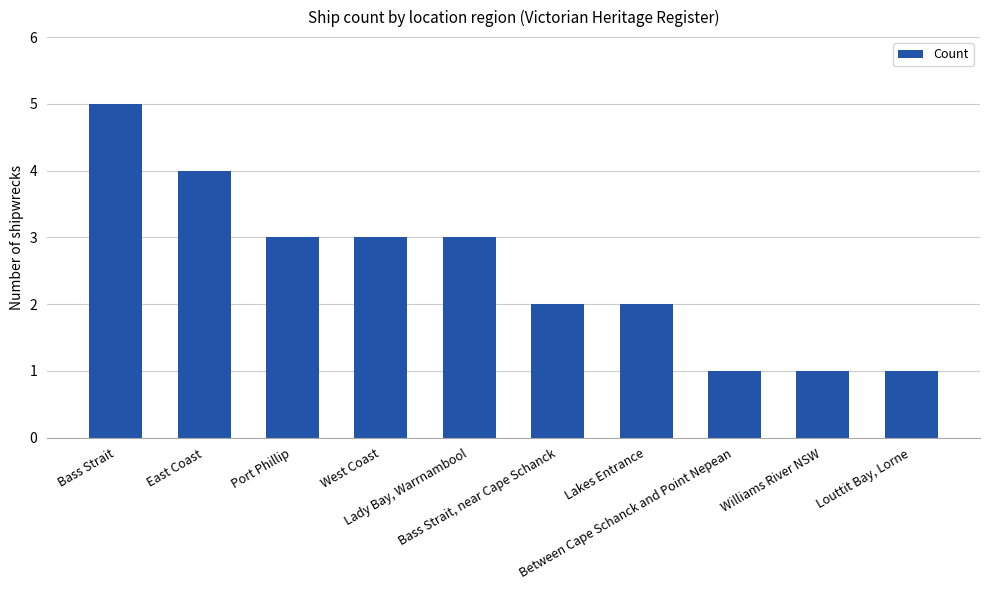

What is the difference between the maximum and minimum values?

4